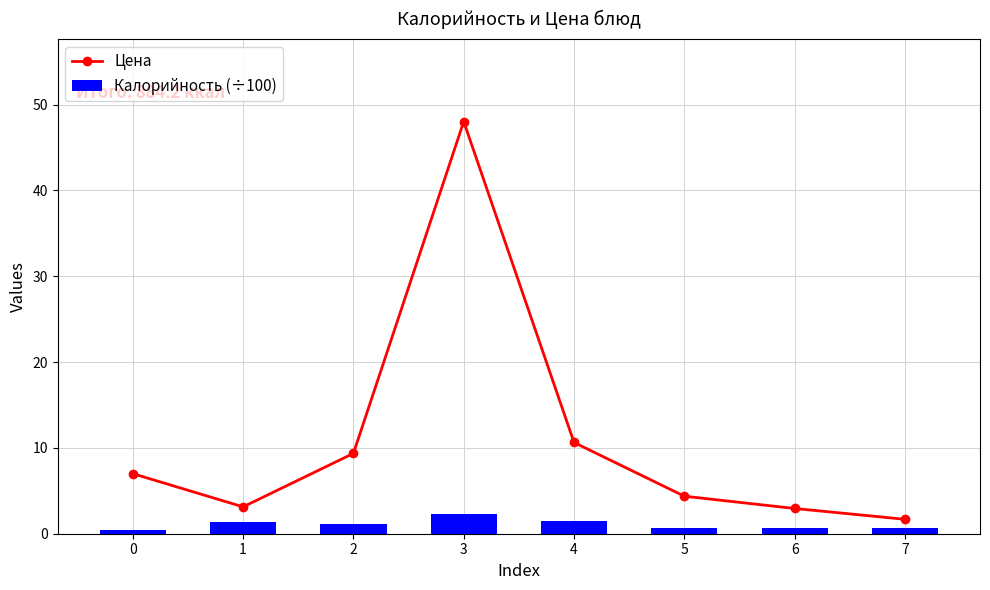

What is the smallest value displayed?

0.4